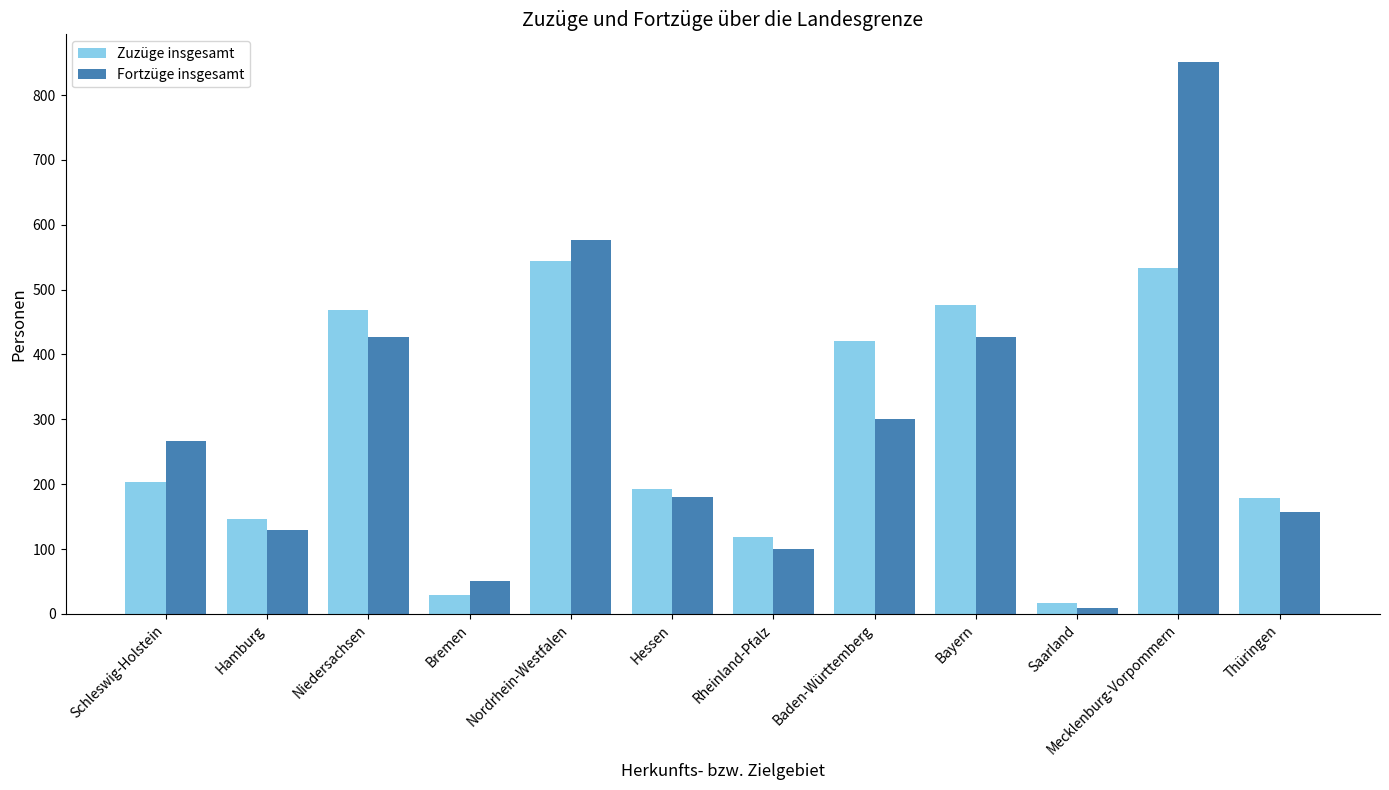

Is the value of Fortzüge insgesamt at Niedersachsen greater than the value of Zuzüge insgesamt at Hamburg?

Yes